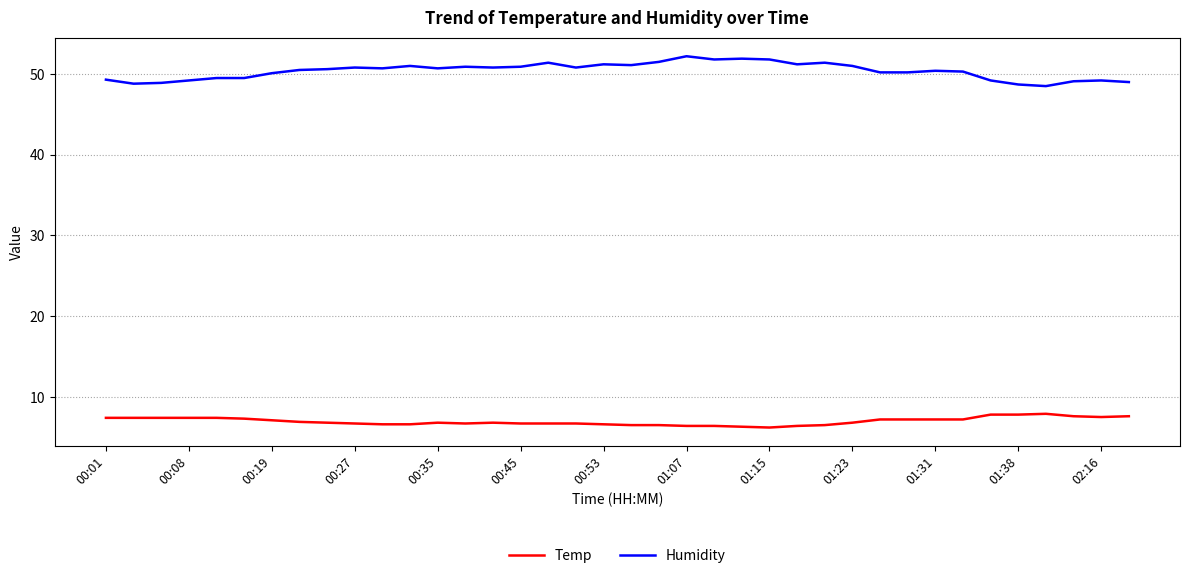

Which series has the largest total across all categories?

Humidity